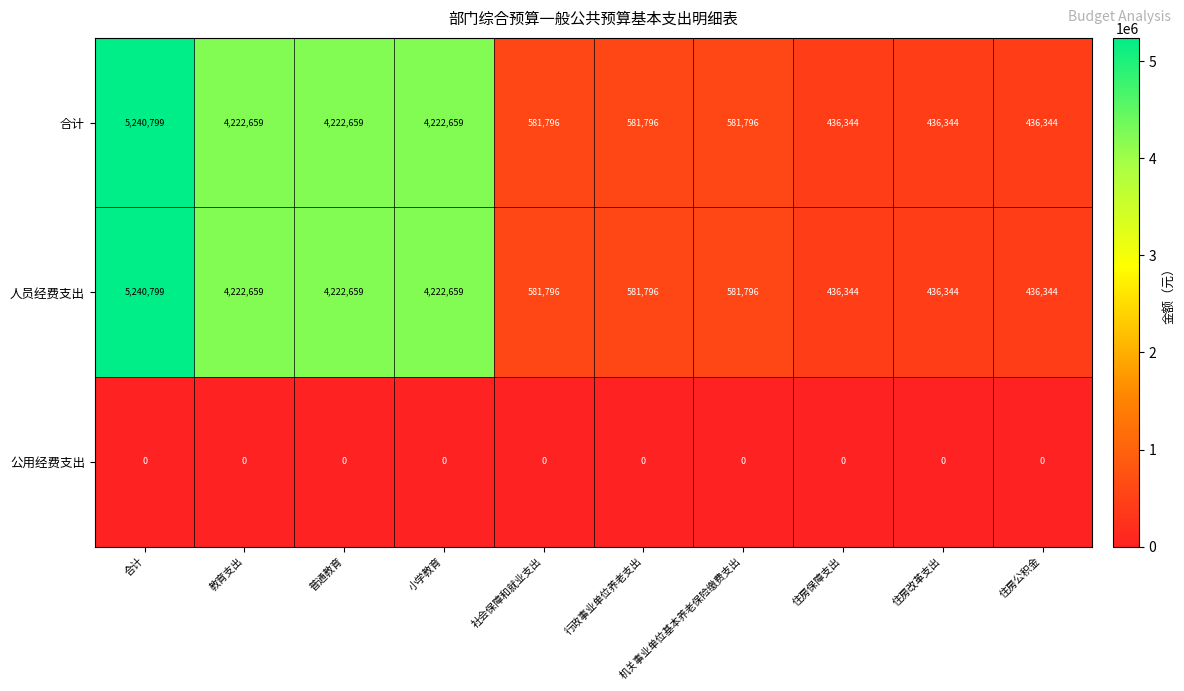

True or false: 人员经费支出 has a value of 792234 at 机关事业单位基本养老保险缴费支出.

False